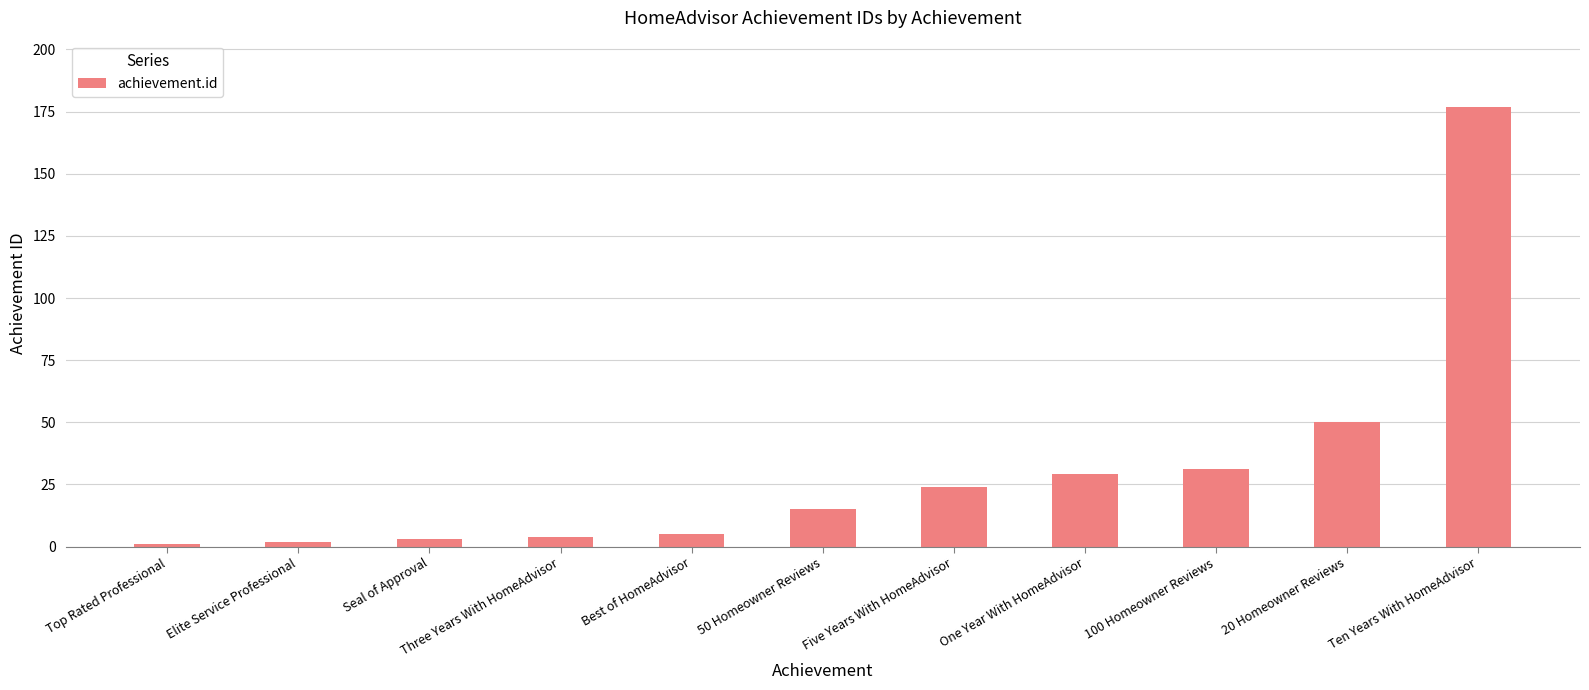

What is the maximum value shown in the chart?

177